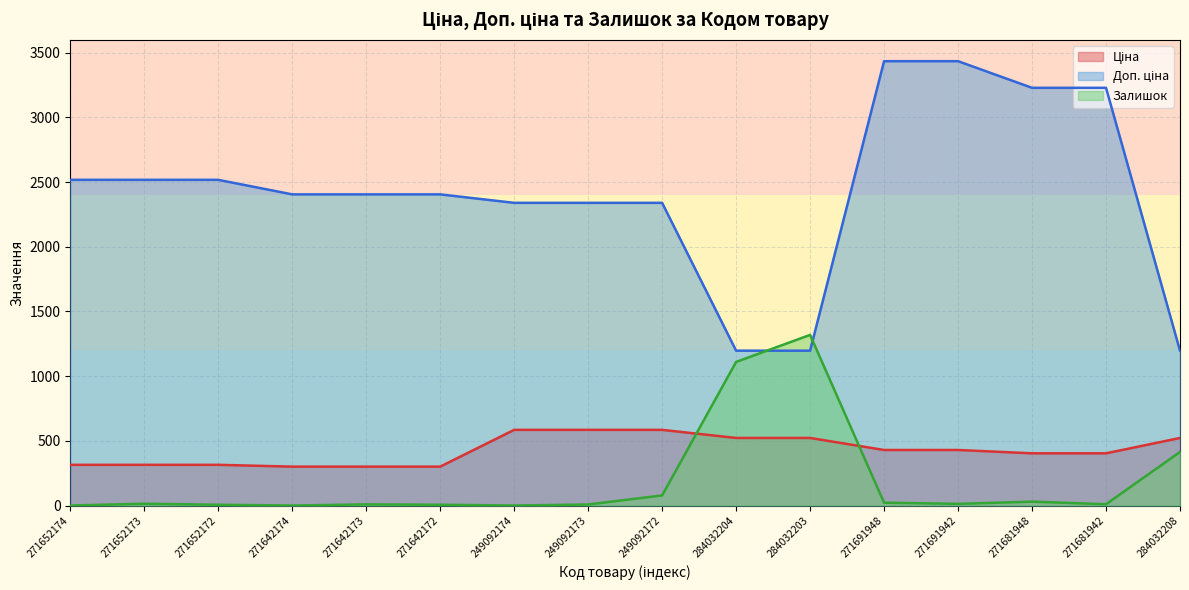

What is the value of the Доп. ціна point at the 13th from the left?

3434.6